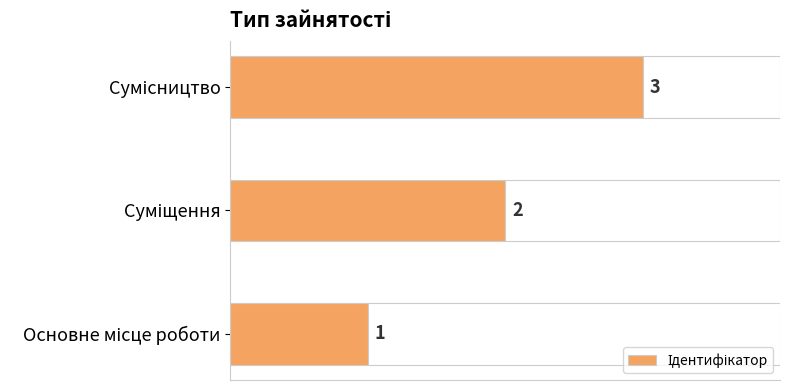

Count the values in the range 1 to 3.

3